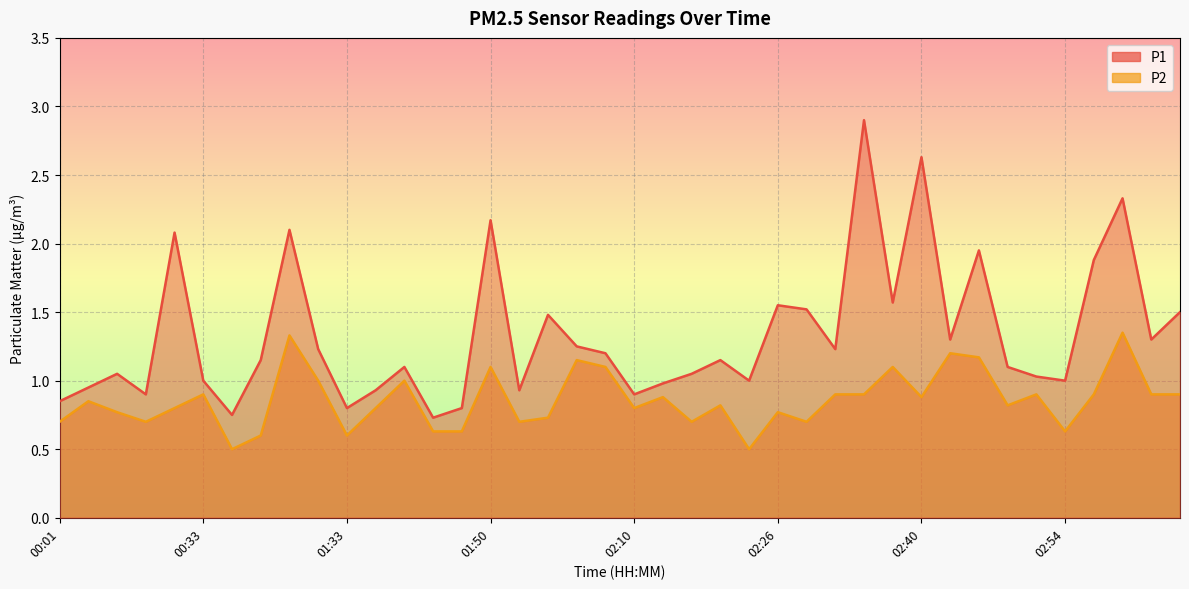

What are all the series names shown in the legend?

P1, P2